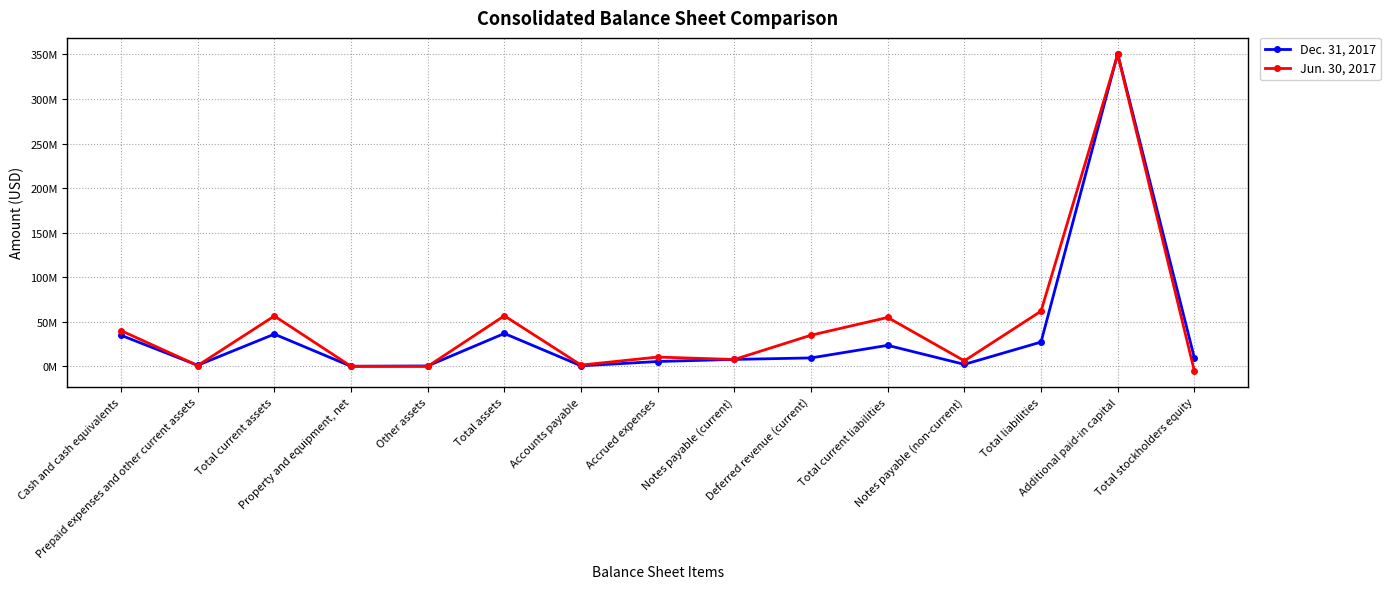

At Notes payable (non-current), list the series in order from smallest to largest.

Dec. 31, 2017, Jun. 30, 2017